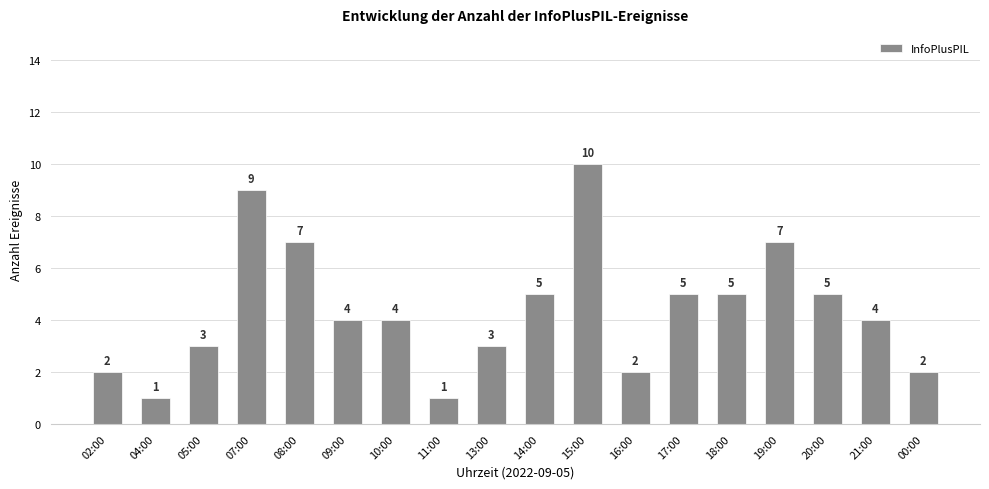

Count the values in the range 2 to 5.

12